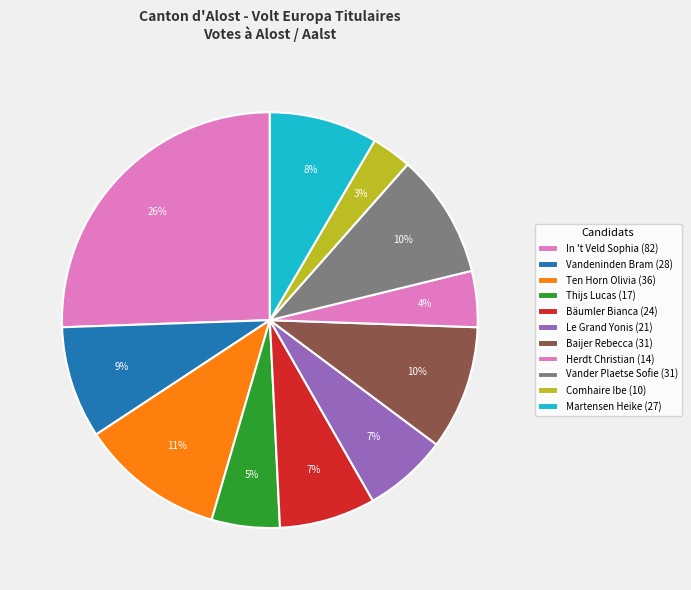

Is Martensen Heike the majority of the pie?

No